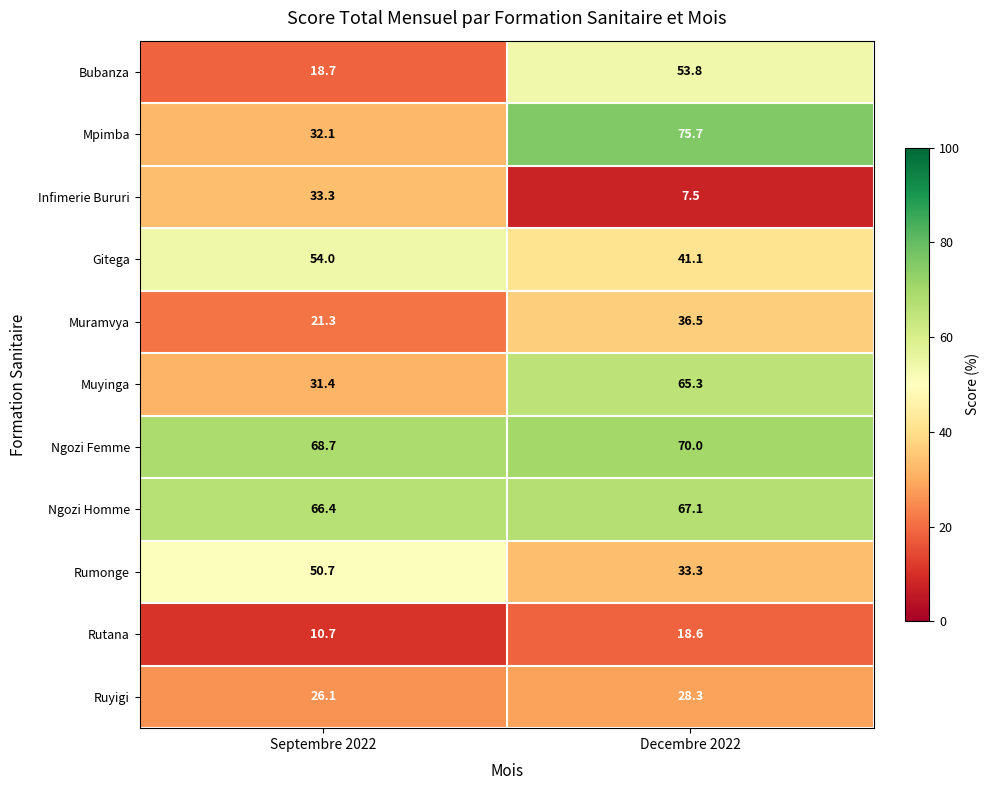

The Muyinga series shows 31.4 at Septembre 2022. True or false?

True